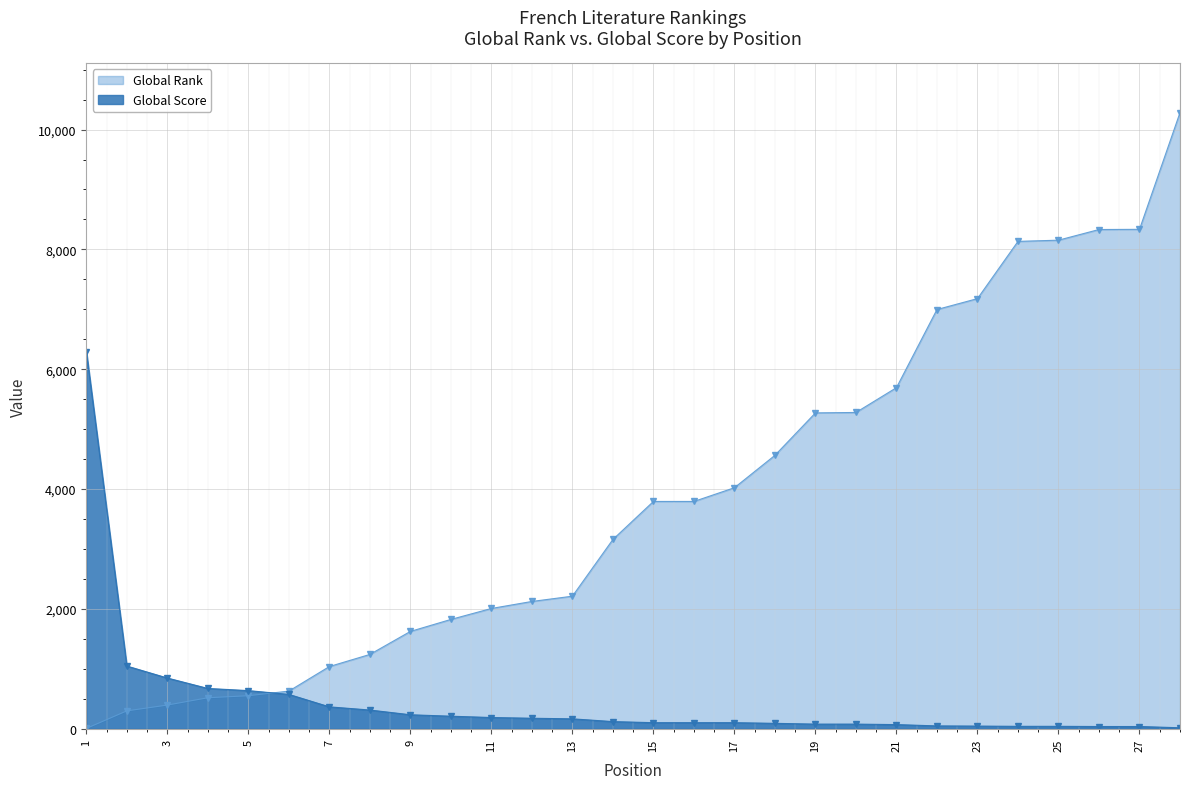

List the series in order of their peak value, lowest first.

Global Score, Global Rank